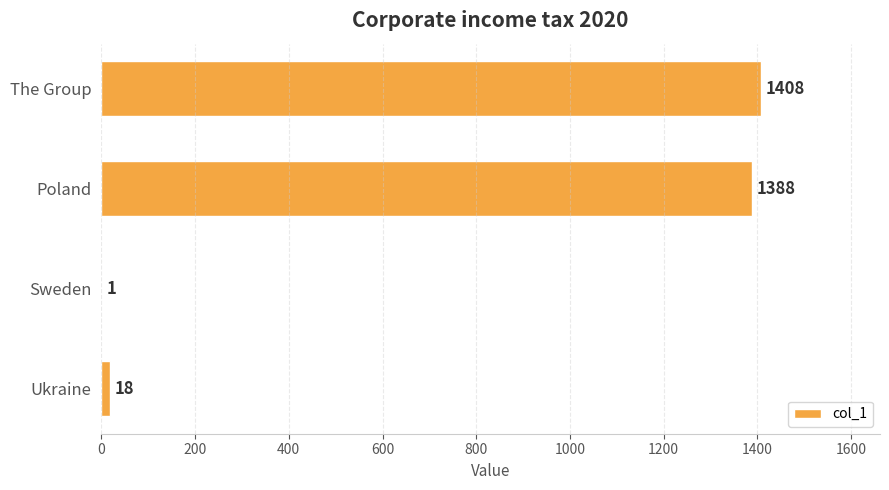

What is the sum of all values?

2815